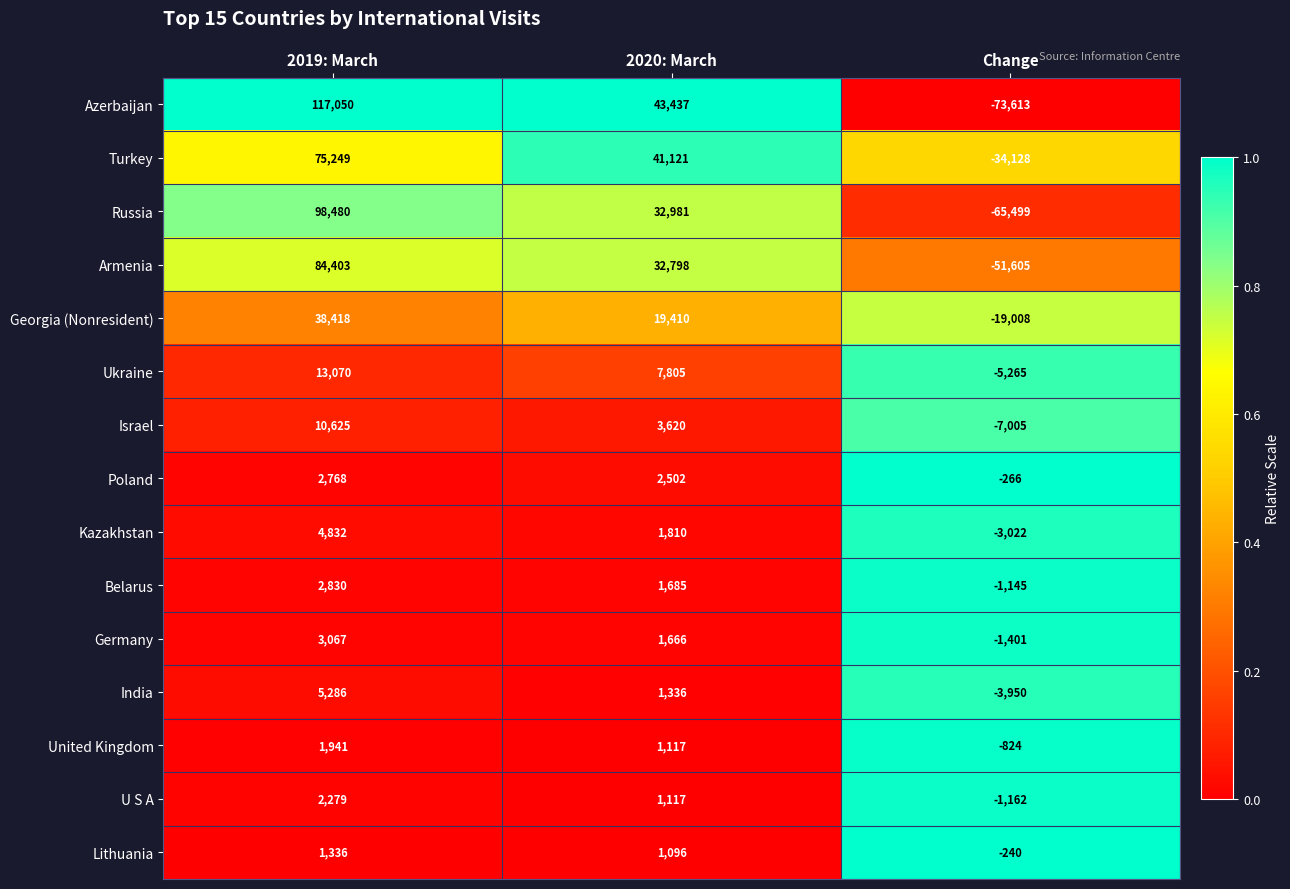

What is the spread (max minus min) of values at Change?

73373